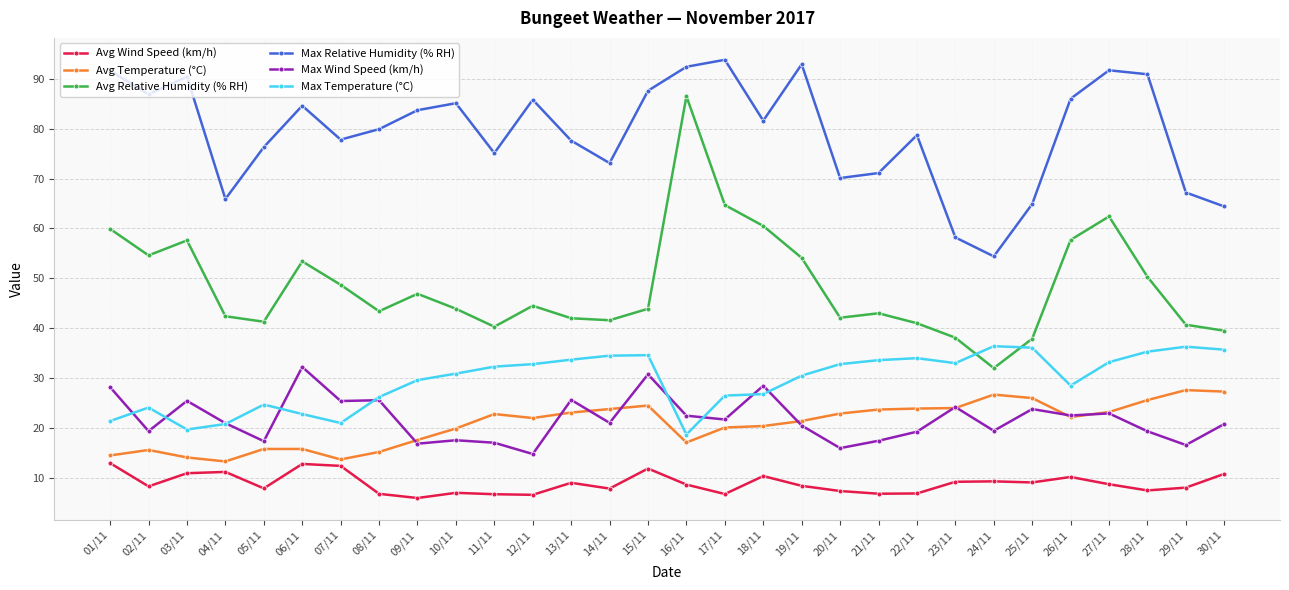

The value of Max Relative Humidity (% RH) at 26/11 is 23.8. True or false?

False